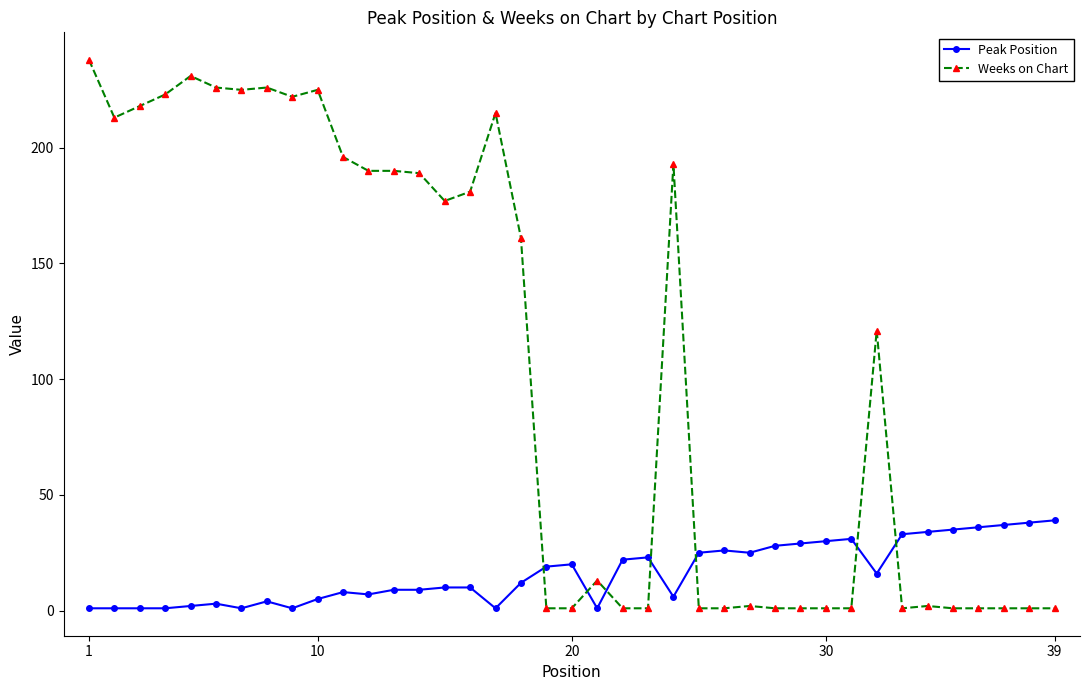

What is the sum of all Weeks on Chart values?

4093